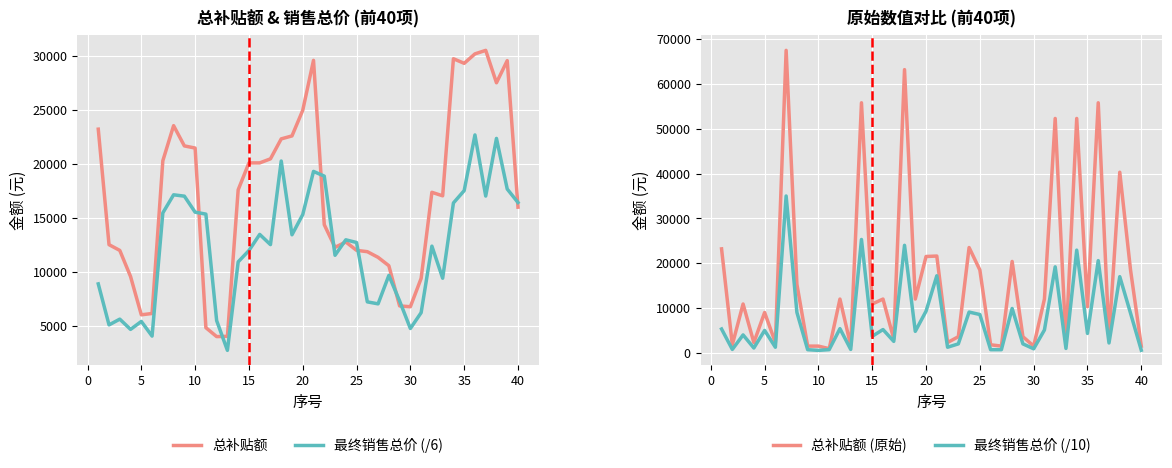

How many intersections are there between 总补贴额 and 最终销售总价 (/10)?

10